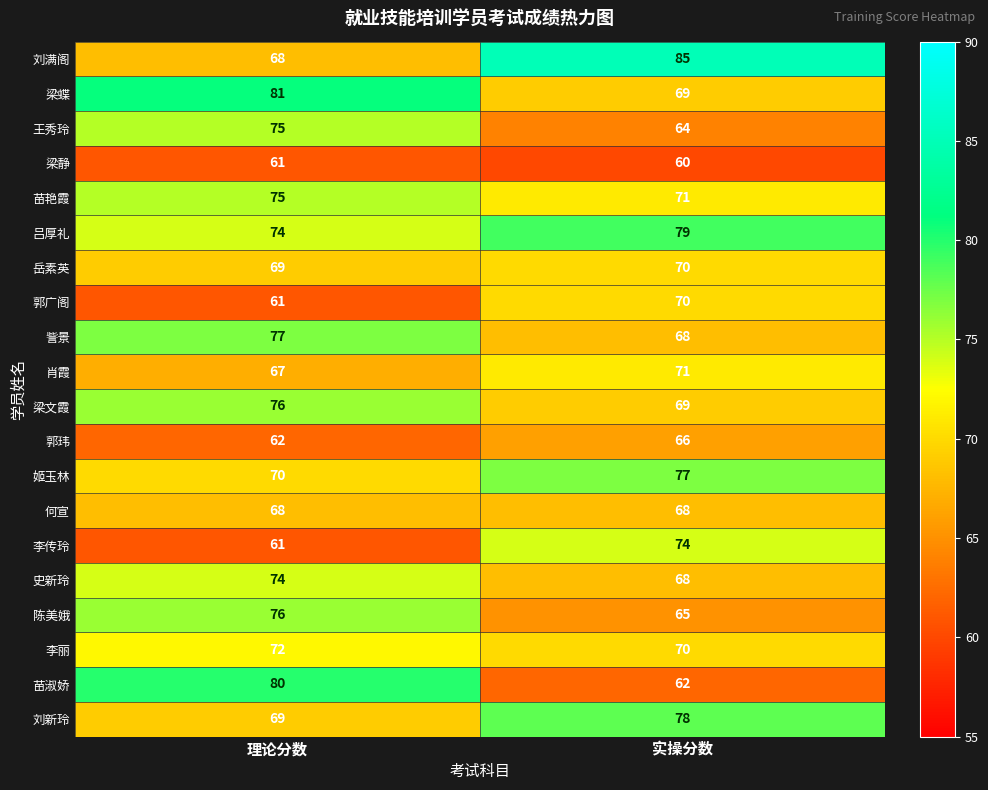

Is it true that 刘新玲 equals 78 at 实操分数?

True